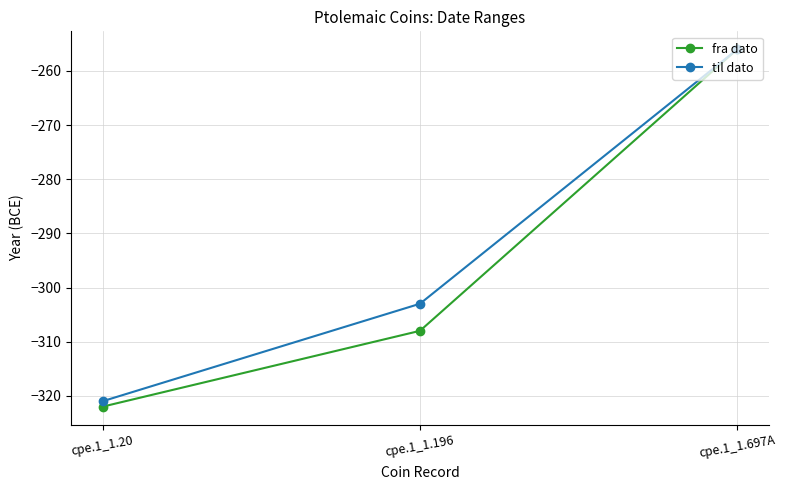

Reading left to right, transcribe all the data shown in this chart.

fra dato: -322	-308	-256
til dato: -321	-303	-256